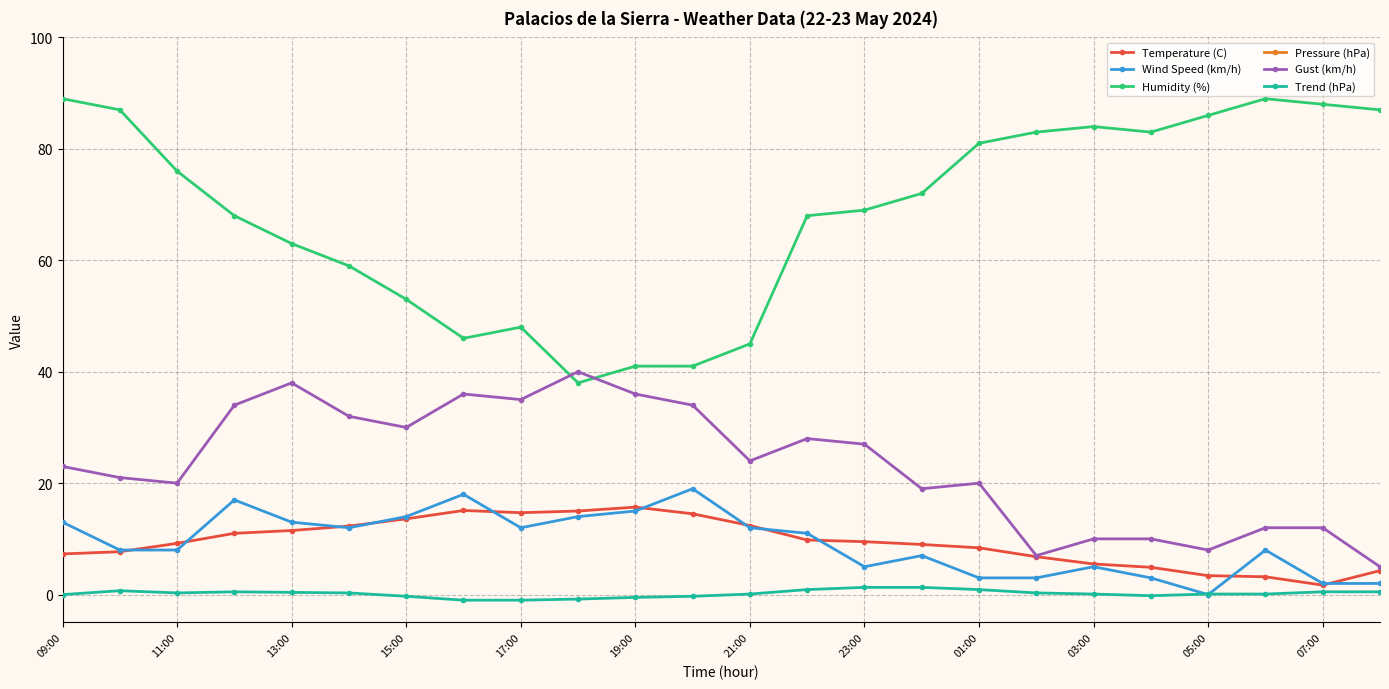

True or false: Gust (km/h) has a value of 10.0 at 04:00.

True